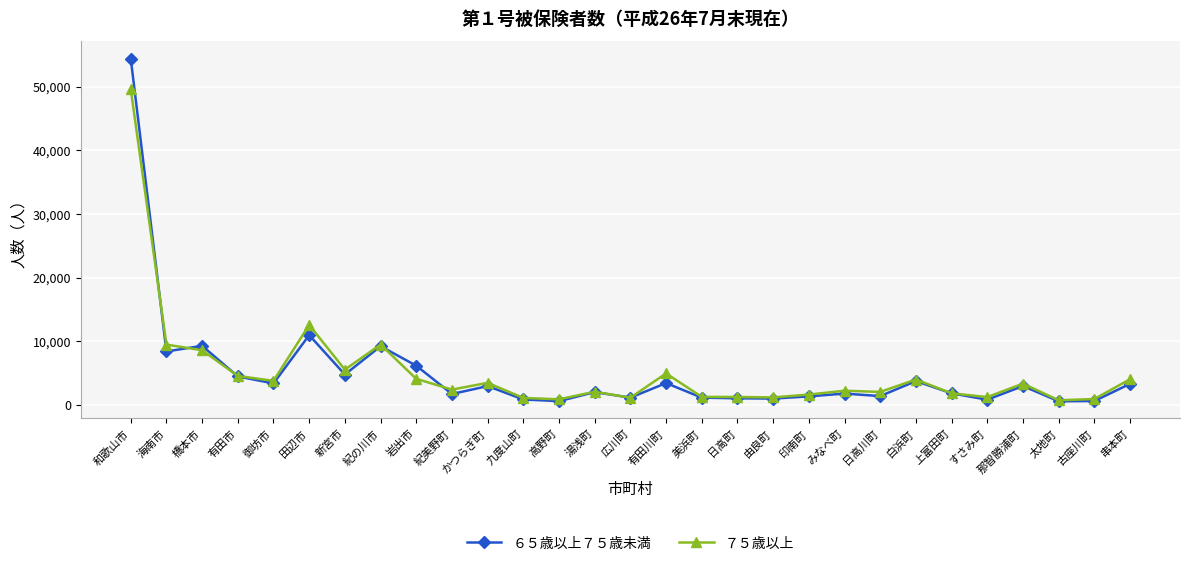

The value of ６５歳以上７５歳未満 at 田辺市 is 10947. True or false?

True